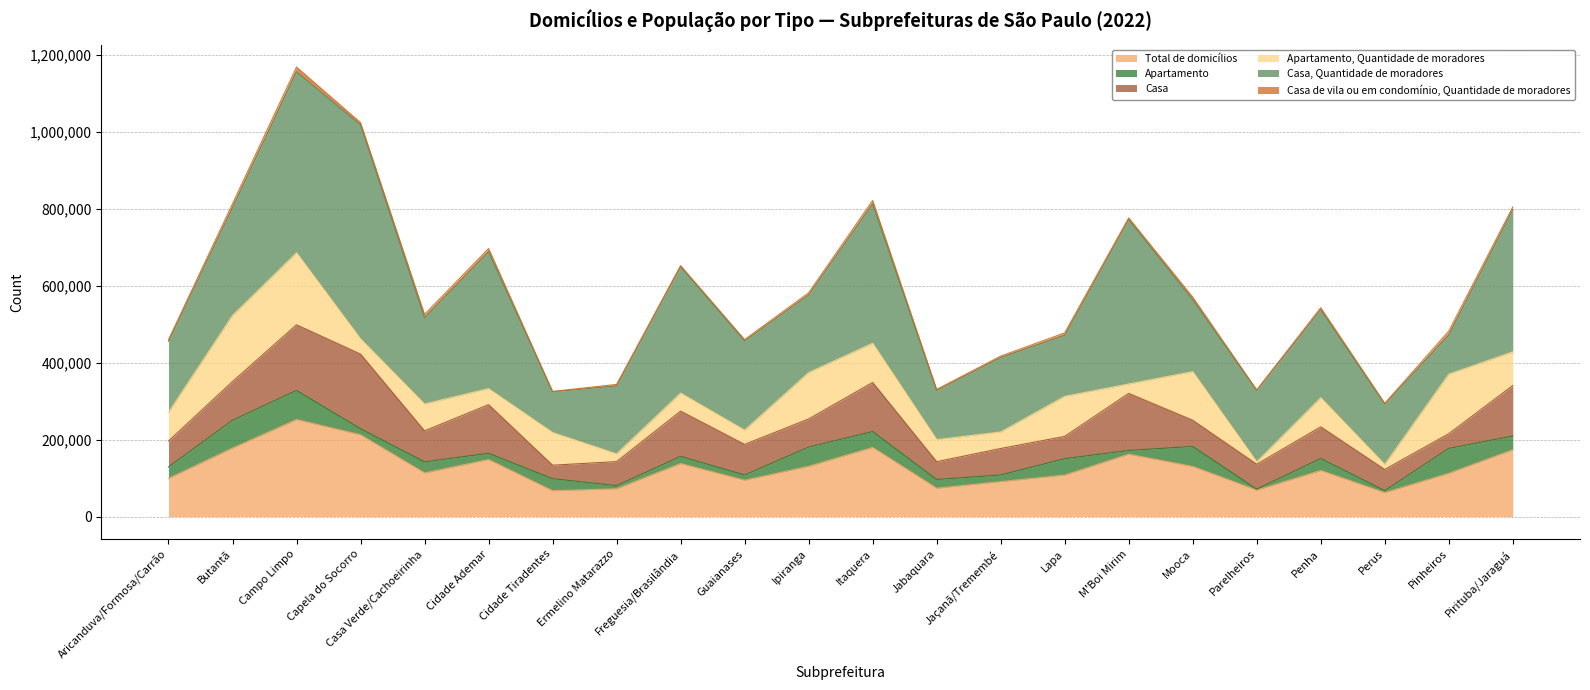

At Pinheiros, list the series in order from smallest to largest.

Casa de vila ou em condomínio, Quantidade de moradores, Casa, Apartamento, Casa, Quantidade de moradores, Total de domicílios, Apartamento, Quantidade de moradores